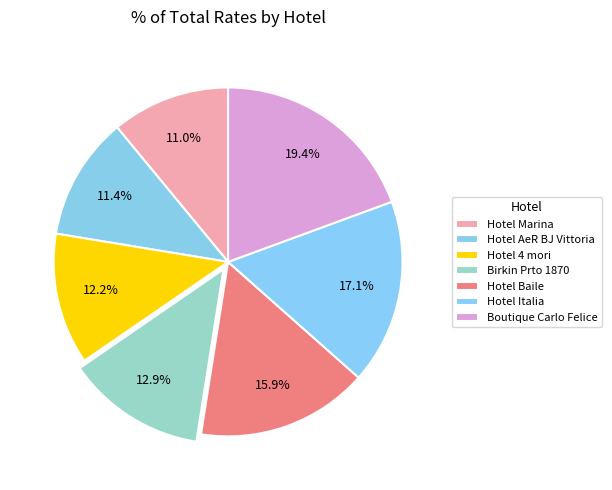

How many slices are in this pie chart?

7